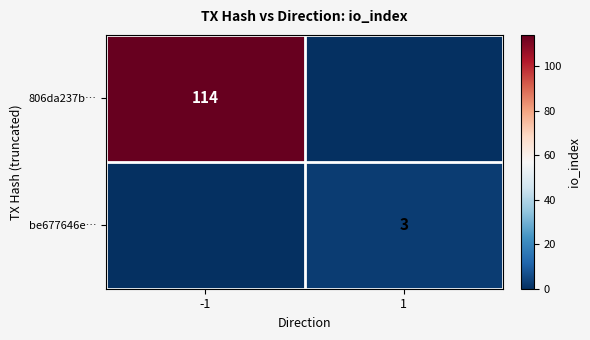

The be677646e… series shows 3 at 1. True or false?

True